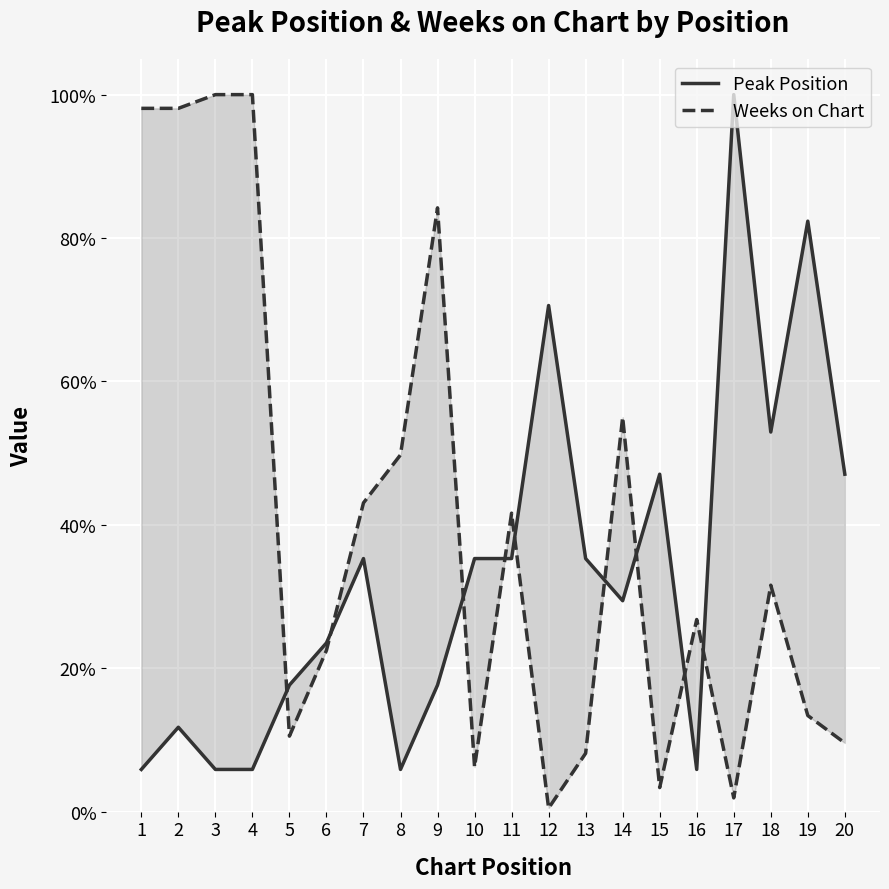

What is the lowest value of the Peak Position series?

0.1